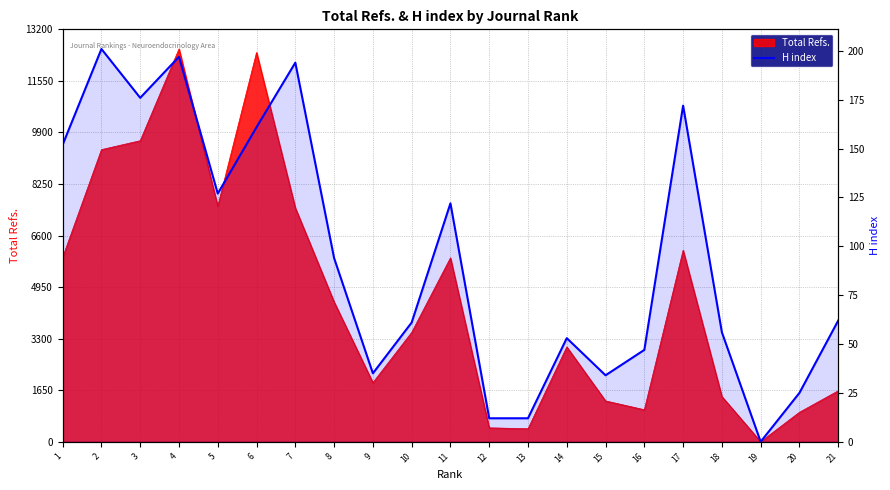

List the labels in order of value, smallest first.

19, 12, 13, 20, 15, 9, 16, 14, 18, 10, 21, 8, 11, 5, 1, 6, 17, 3, 7, 4, 2